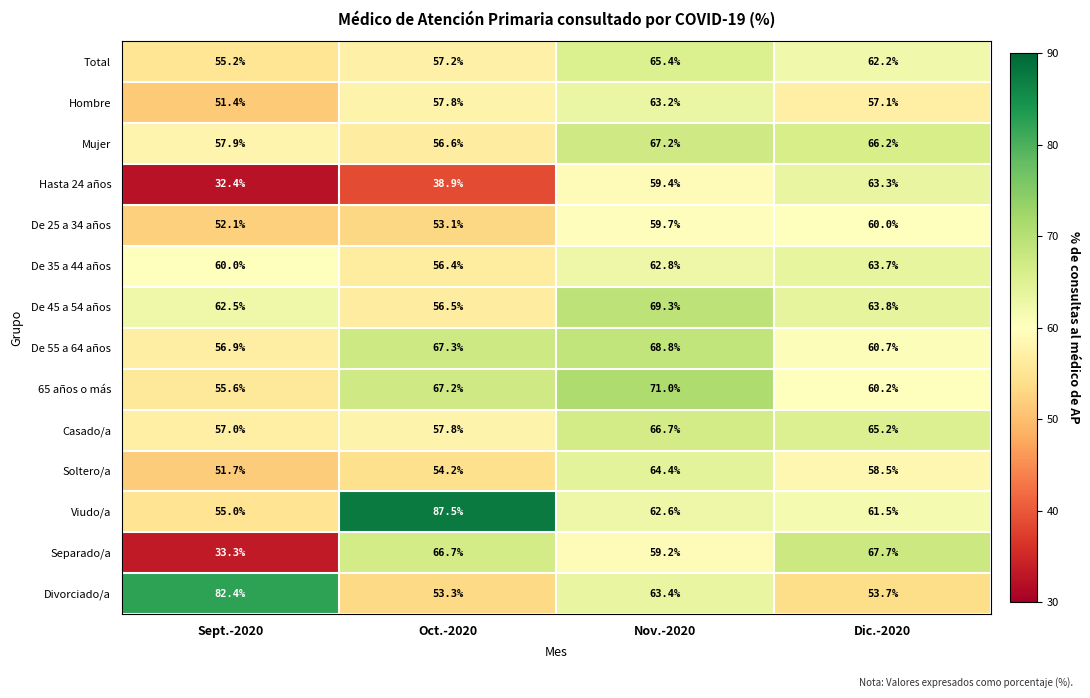

At which label does Hombre first exceed 57?

Oct.-2020